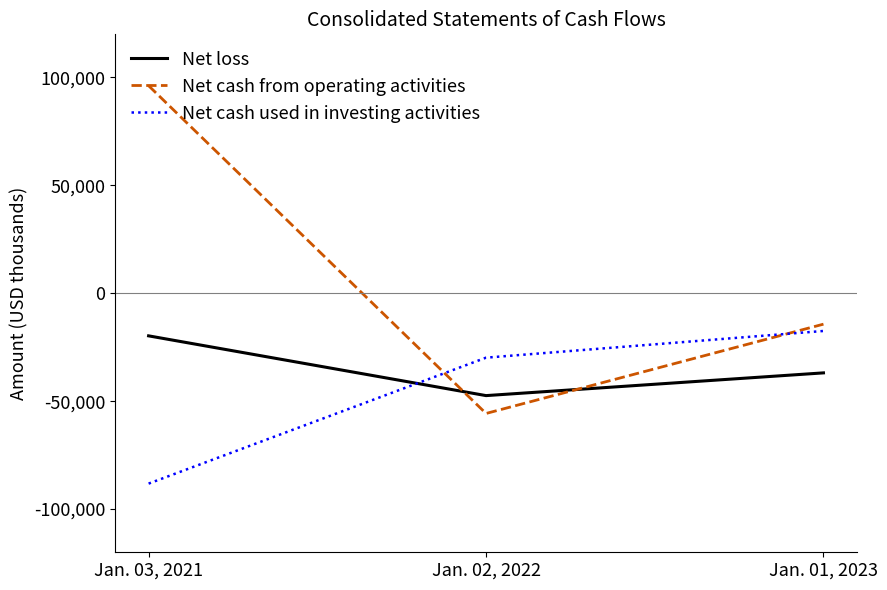

Which series has the widest spread of values?

Net cash from operating activities